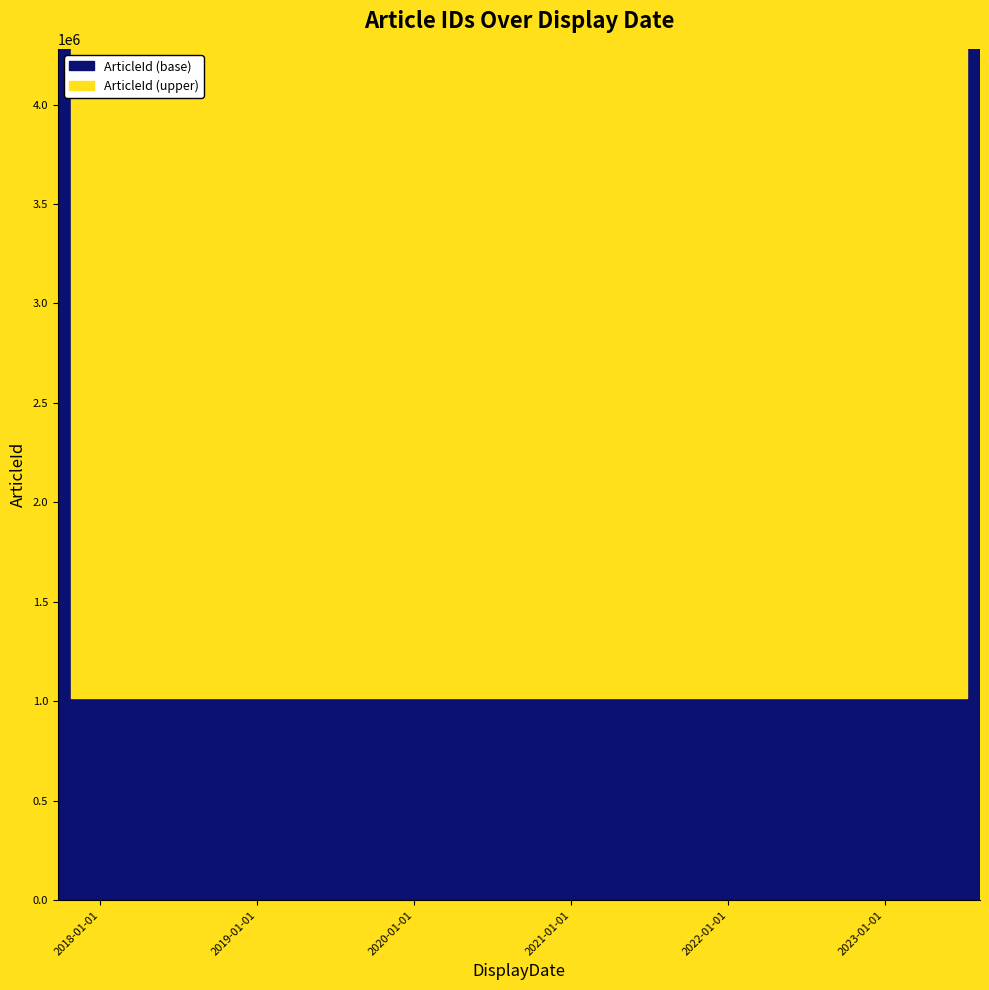

What is the minimum value shown in the chart?

1018189